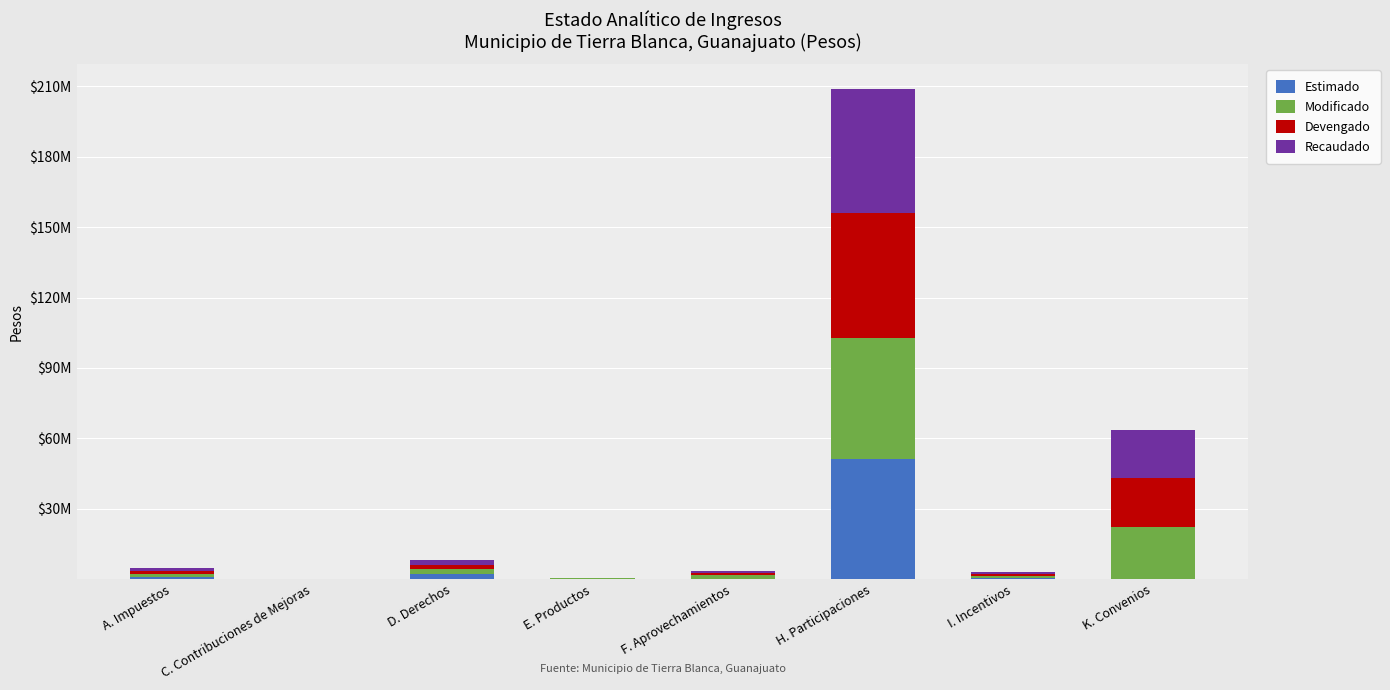

Rank the categories by Modificado value from lowest to highest.

C. Contribuciones de Mejoras, E. Productos, I. Incentivos, A. Impuestos, F. Aprovechamientos, D. Derechos, K. Convenios, H. Participaciones